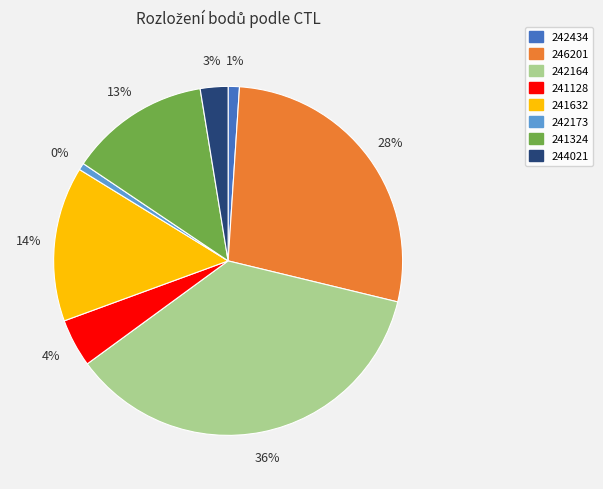

Rank the categories by value from highest to lowest.

242164, 246201, 241632, 241324, 241128, 244021, 242434, 242173